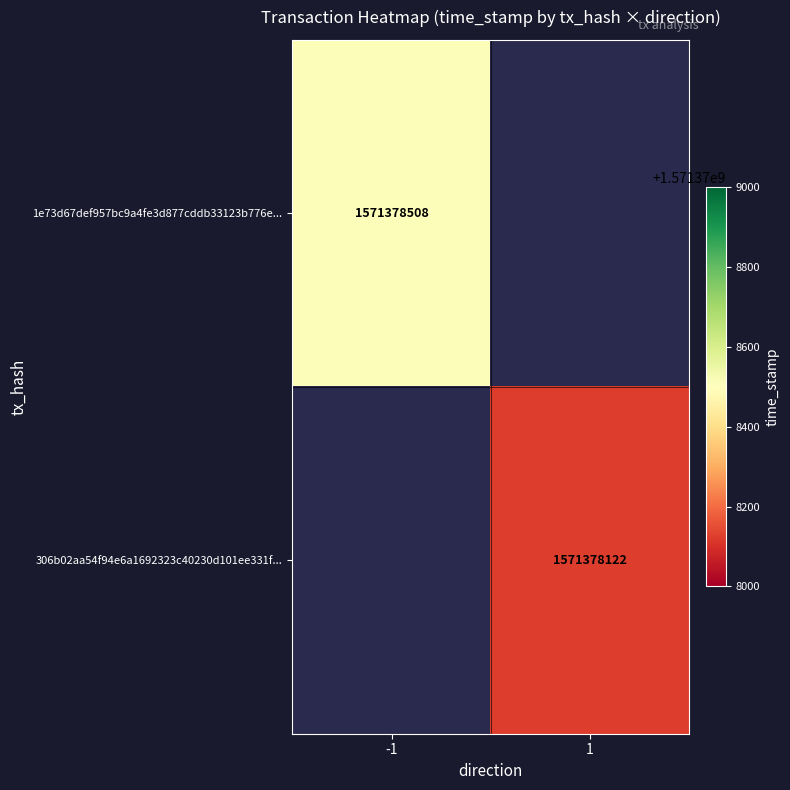

What is the total value across all series at time_stamp?

3142756630